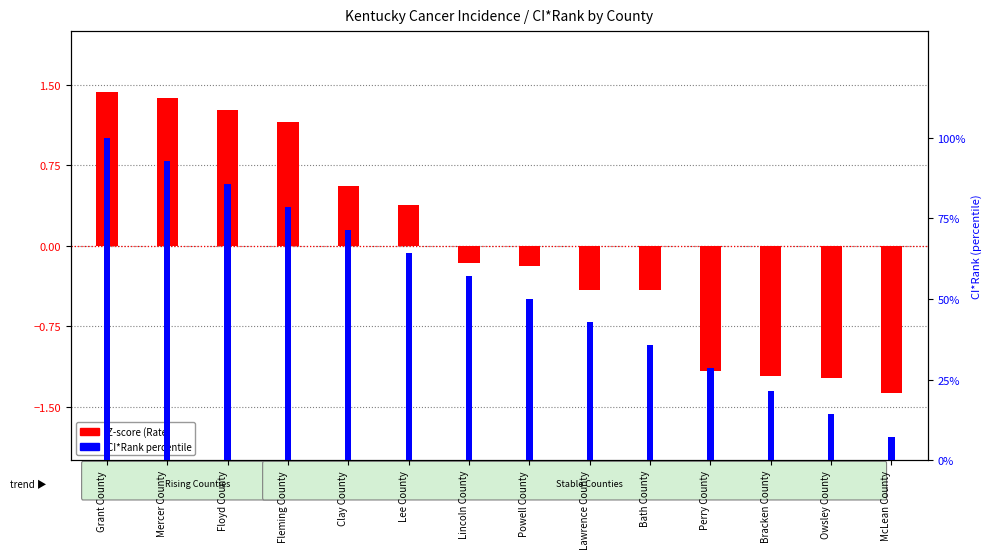

How many data points does each series have?

14